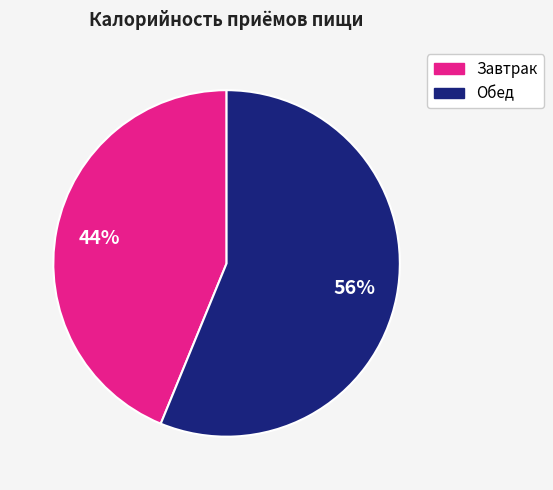

Is there any slice that represents more than half of the pie?

Yes